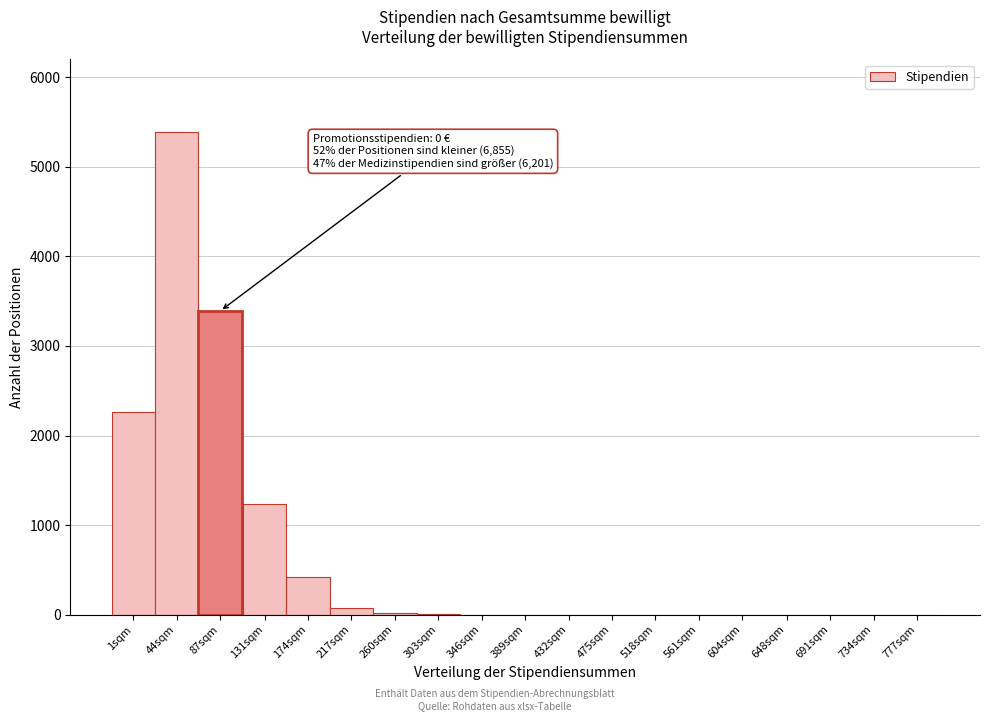

Where is the data nearest to the value 2696?

1sqm